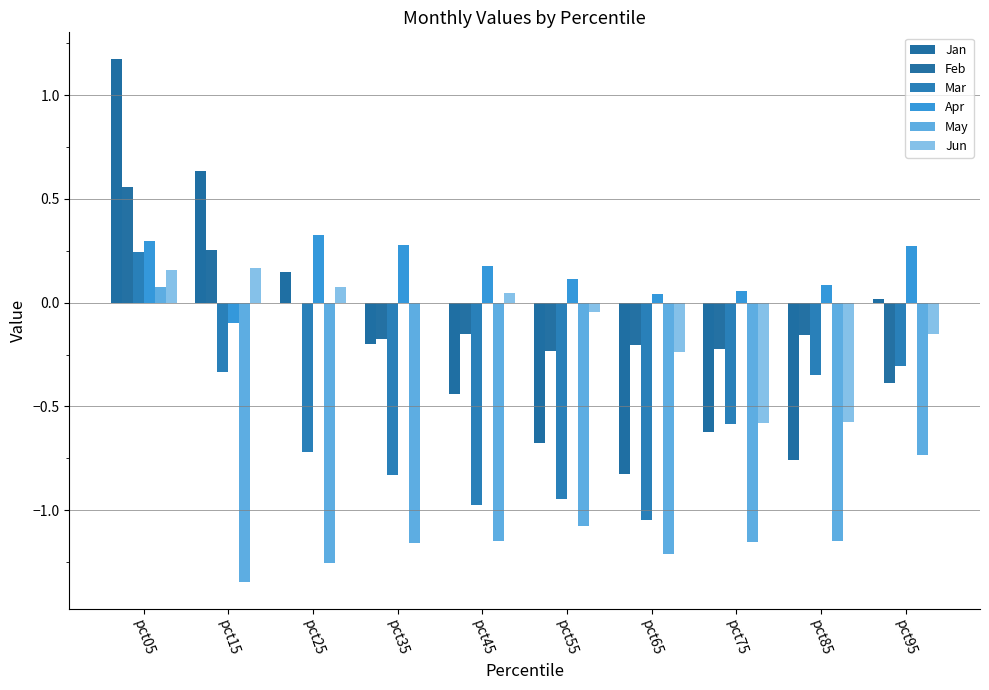

Reading left to right, list all the values displayed in this chart.

Jan: pct05=1.2	pct15=0.6	pct25=0.1	pct35=-0.2	pct45=-0.4	pct55=-0.7	pct65=-0.8	pct75=-0.6	pct85=-0.8	pct95=0.0
Feb: pct05=0.6	pct15=0.3	pct25=-0.0	pct35=-0.2	pct45=-0.2	pct55=-0.2	pct65=-0.2	pct75=-0.2	pct85=-0.2	pct95=-0.4
Mar: pct05=0.2	pct15=-0.3	pct25=-0.7	pct35=-0.8	pct45=-1.0	pct55=-0.9	pct65=-1.0	pct75=-0.6	pct85=-0.3	pct95=-0.3
Apr: pct05=0.3	pct15=-0.1	pct25=0.3	pct35=0.3	pct45=0.2	pct55=0.1	pct65=0.0	pct75=0.1	pct85=0.1	pct95=0.3
May: pct05=0.1	pct15=-1.3	pct25=-1.3	pct35=-1.2	pct45=-1.1	pct55=-1.1	pct65=-1.2	pct75=-1.2	pct85=-1.2	pct95=-0.7
Jun: pct05=0.2	pct15=0.2	pct25=0.1	pct35=-0.0	pct45=0.0	pct55=-0.0	pct65=-0.2	pct75=-0.6	pct85=-0.6	pct95=-0.2